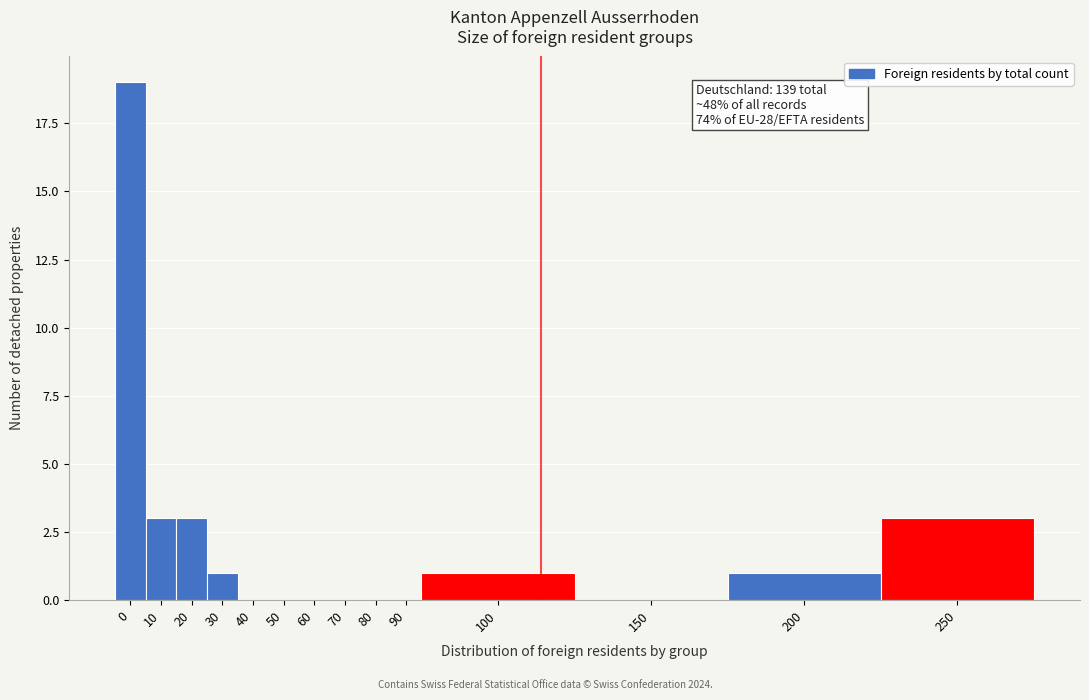

What is the change in value from 30 to 250?

+2